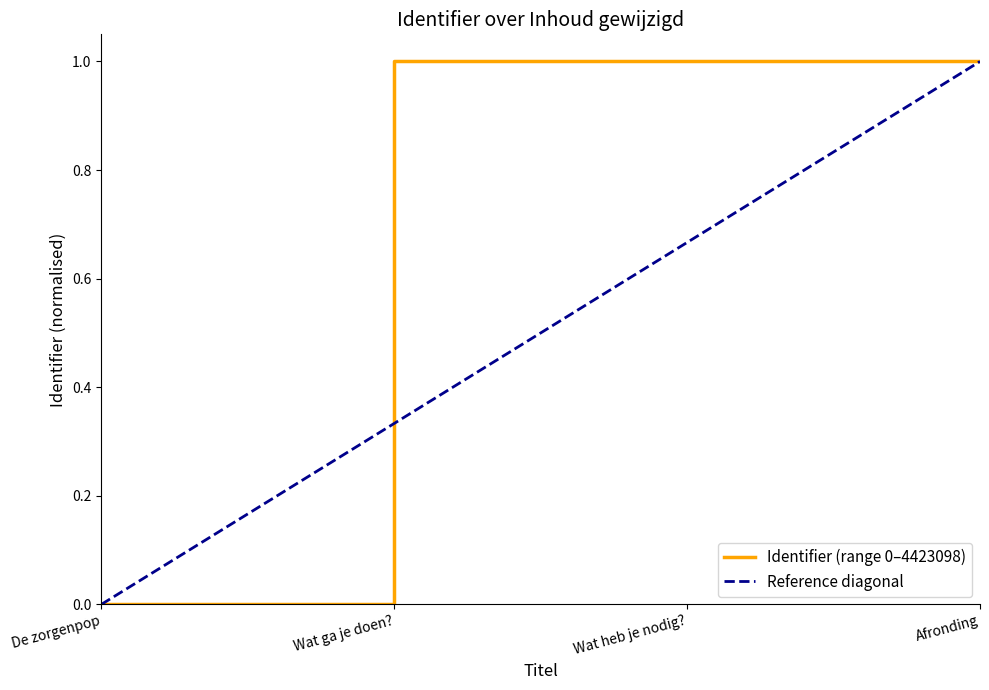

Which category has the lowest value across all series?

De zorgenpop